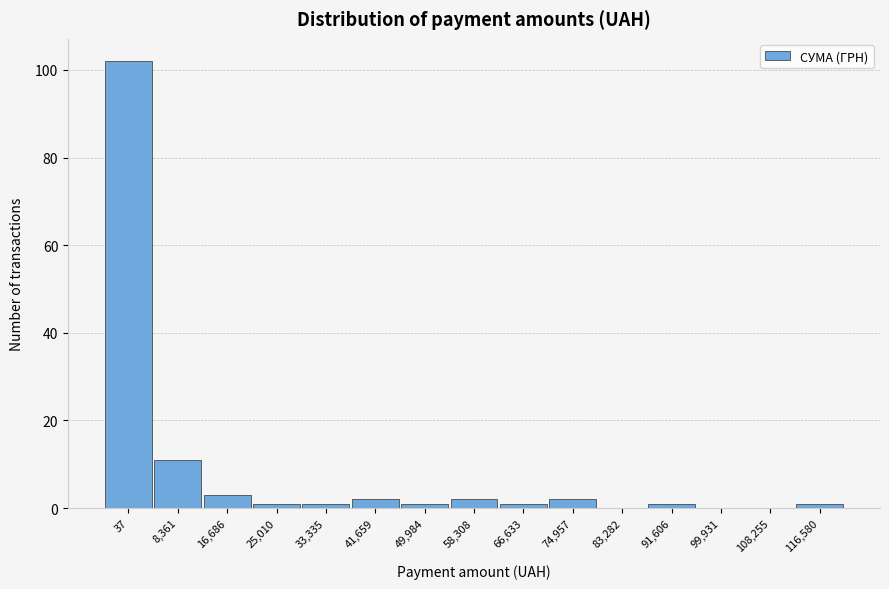

Reading left to right, transcribe all the data shown in this chart.

37=102	8,361=11	16,686=3	25,010=1	33,335=1	41,659=2	49,984=1	58,308=2	66,633=1	74,957=2	83,282=0	91,606=1	99,931=0	108,255=0	116,580=1